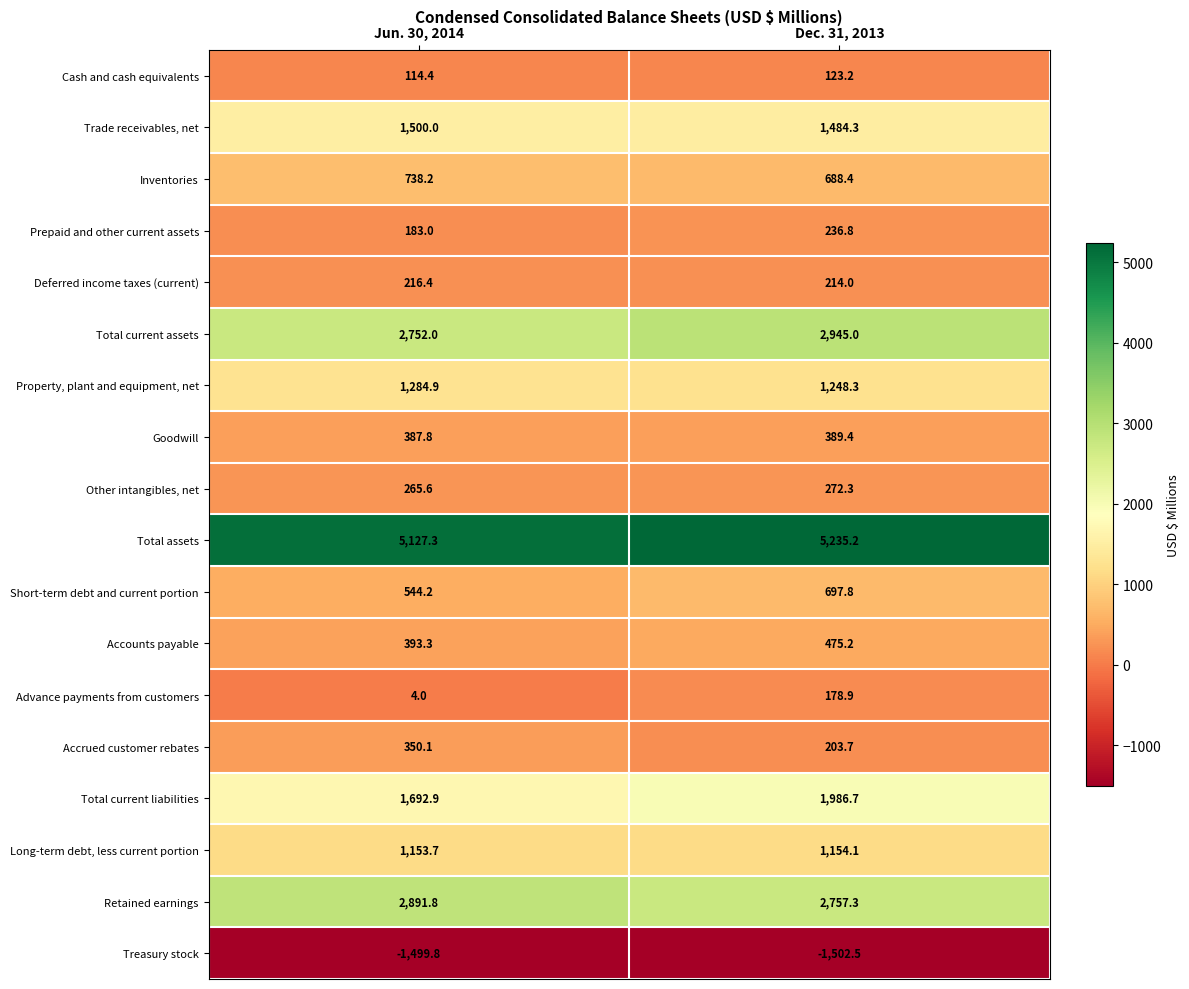

What is the difference between the highest and lowest values at Dec. 31, 2013?

6737.7